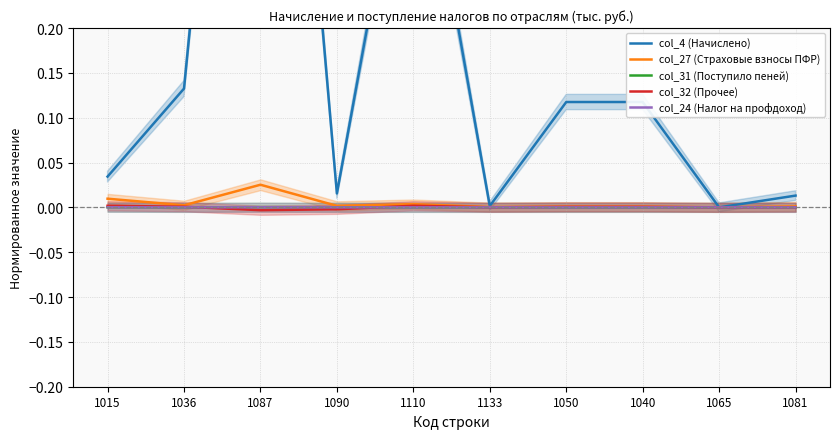

Which series has the largest range (max minus min)?

col_4 (Начислено)